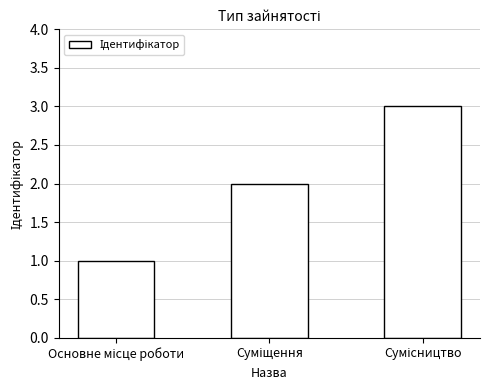

What is the sum of all values?

6